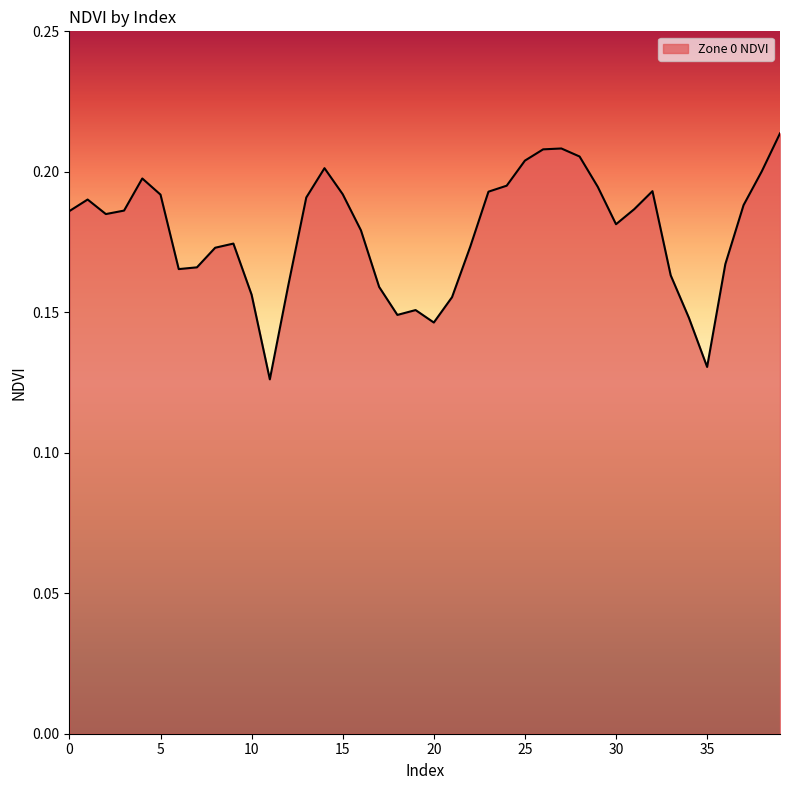

At which category does the chart reach its minimum across all series?

11